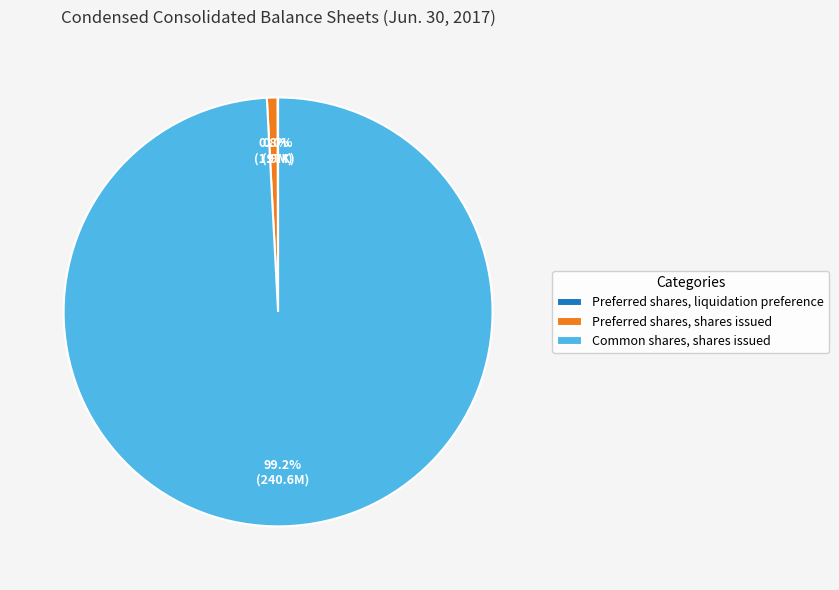

To the nearest percent, what is the difference between the largest and smallest slice percentages?

99%